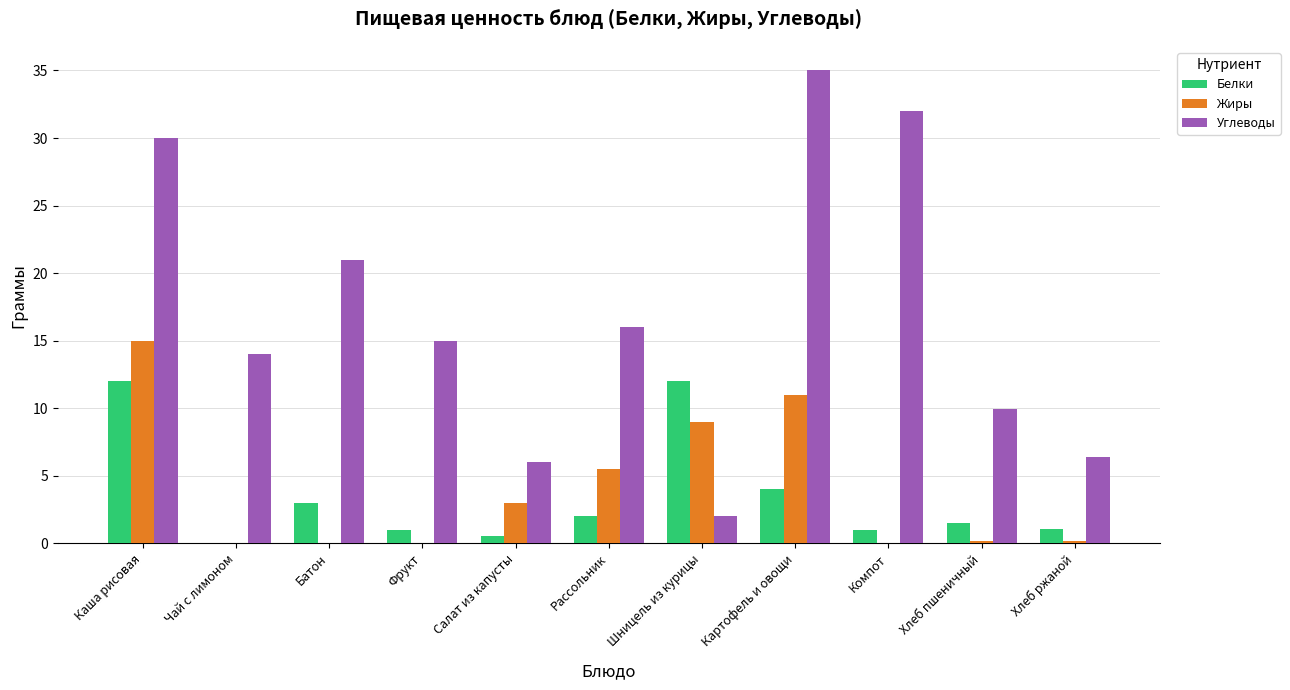

Is it true that Жиры equals 11.0 at Картофель и овощи?

True